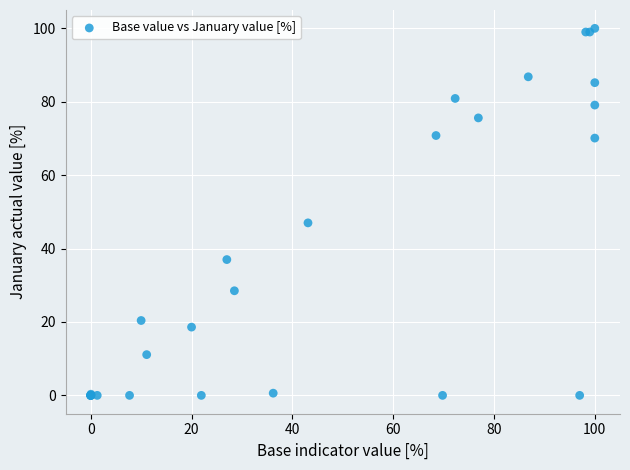

What Y value in the scatter plot is closest to 50?

47.0